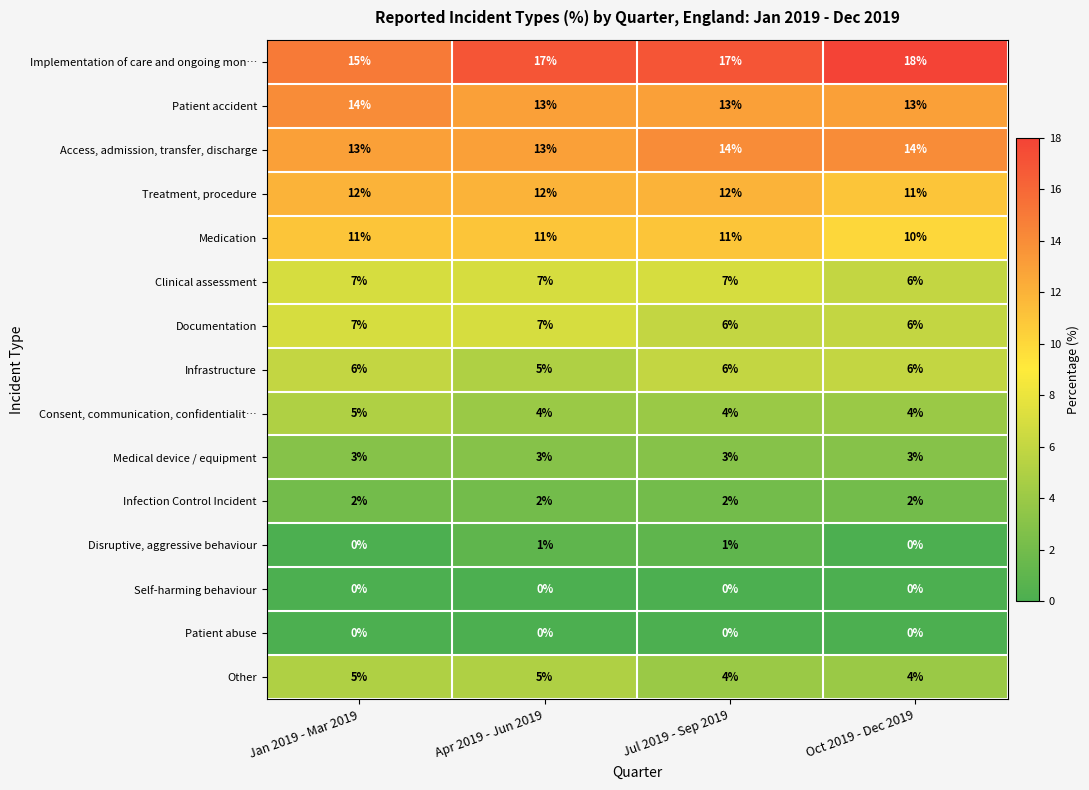

Which series has the largest total across all categories?

Implementation of care and ongoing mon…